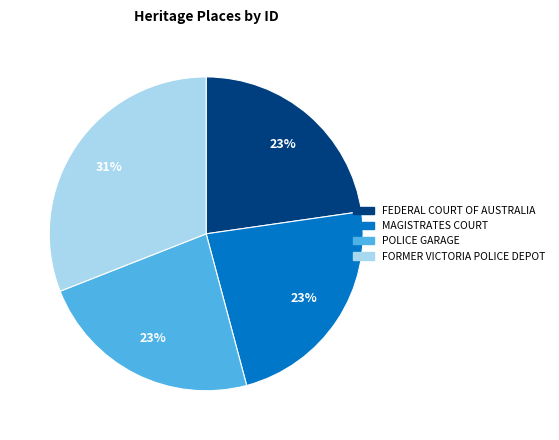

To the nearest percent, what portion does FEDERAL COURT OF AUSTRALIA represent?

23%